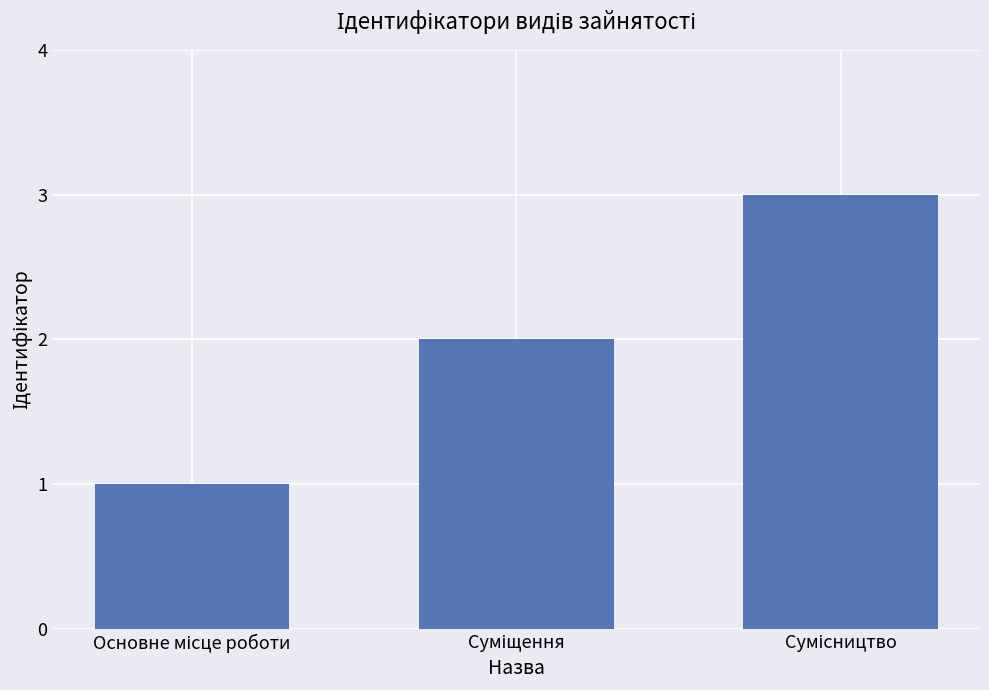

Are the bars grouped side by side (vs. stacked)?

No